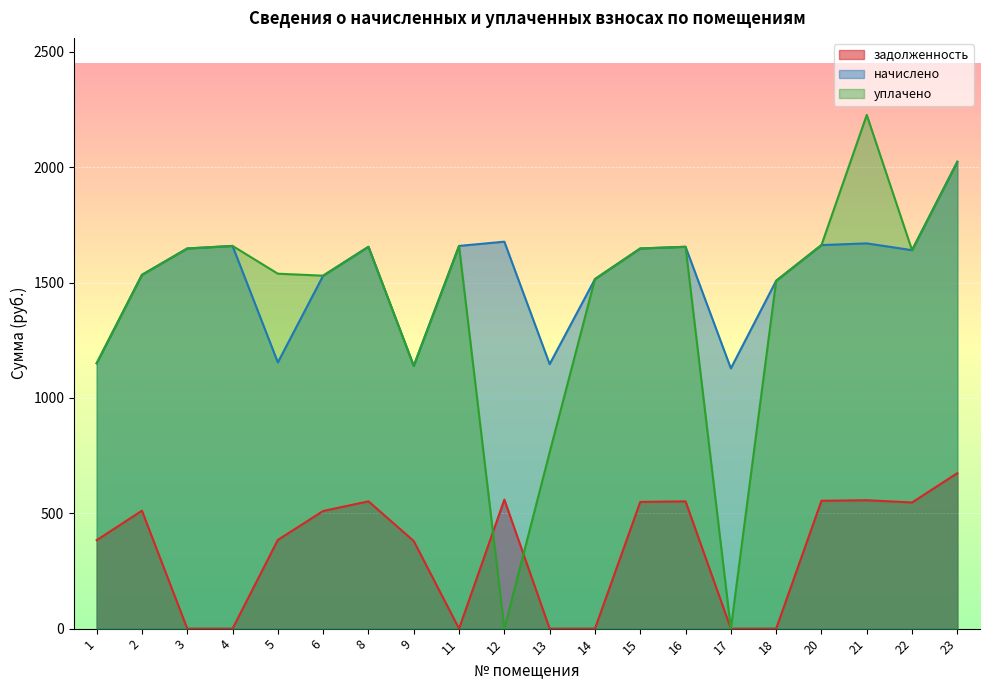

Rank the series by their maximum value, from lowest to highest.

задолженность, начислено, уплачено